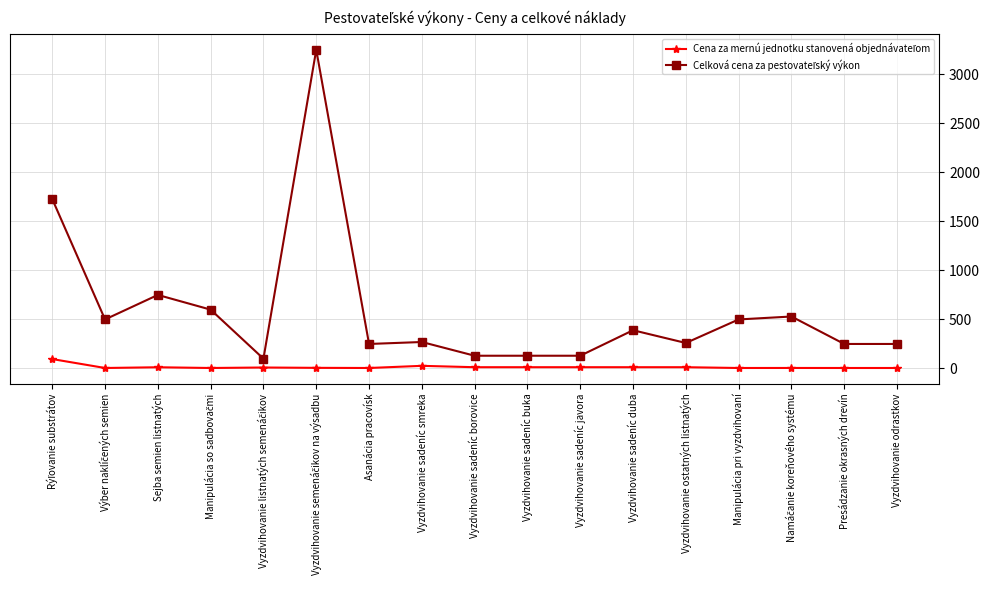

What is the label of the 9th point from the left?

Vyzdvihovanie sadeníc borovice